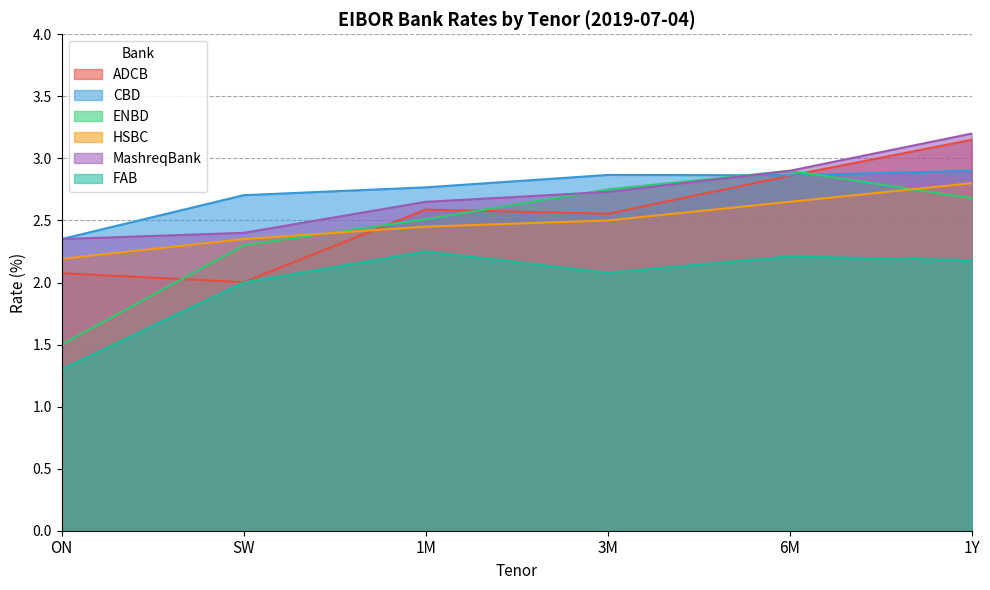

Count the number of categories in the chart.

6